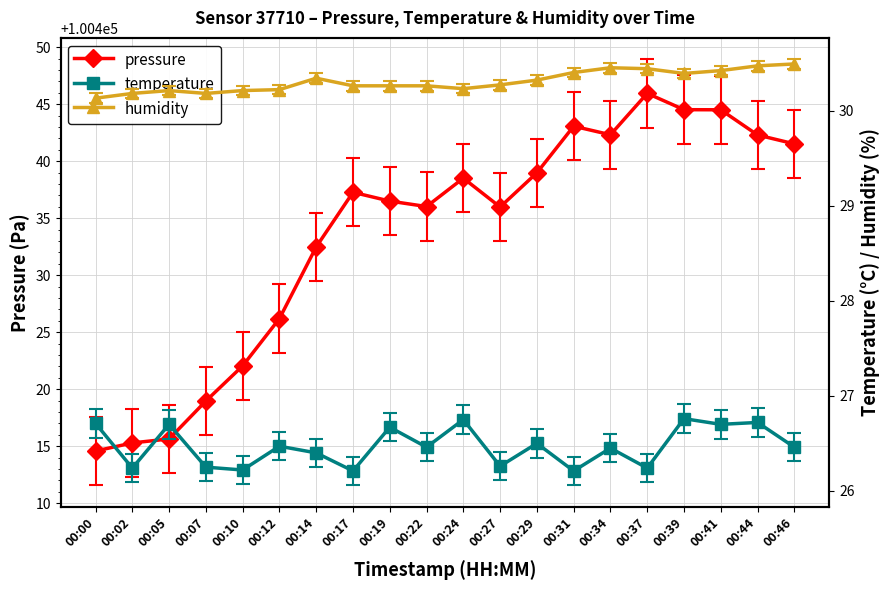

What value does the pressure series have at 00:37?

100445.9